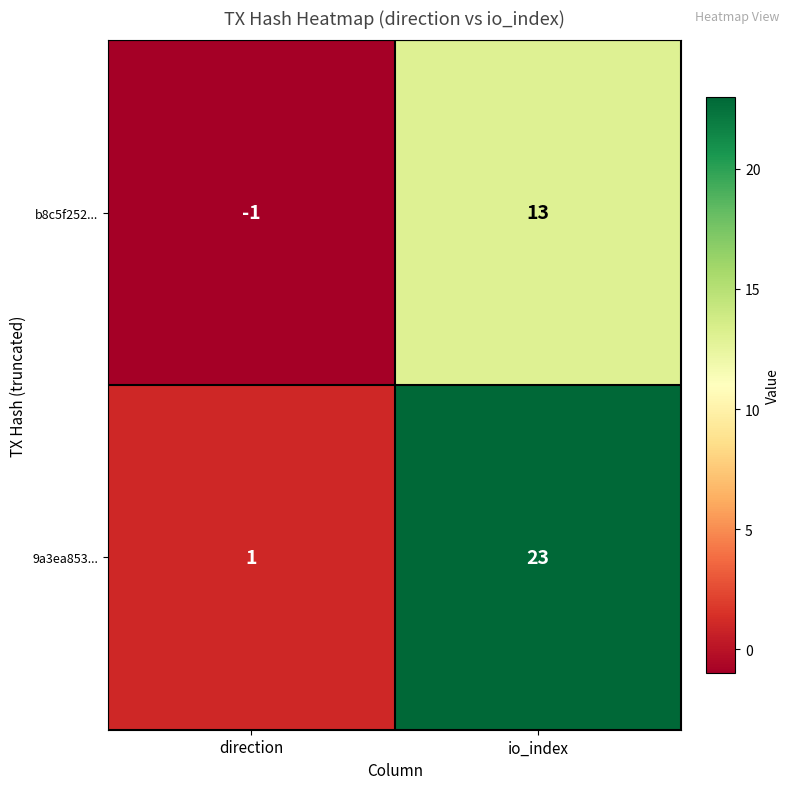

What is the average value of the 9a3ea853... series?

12